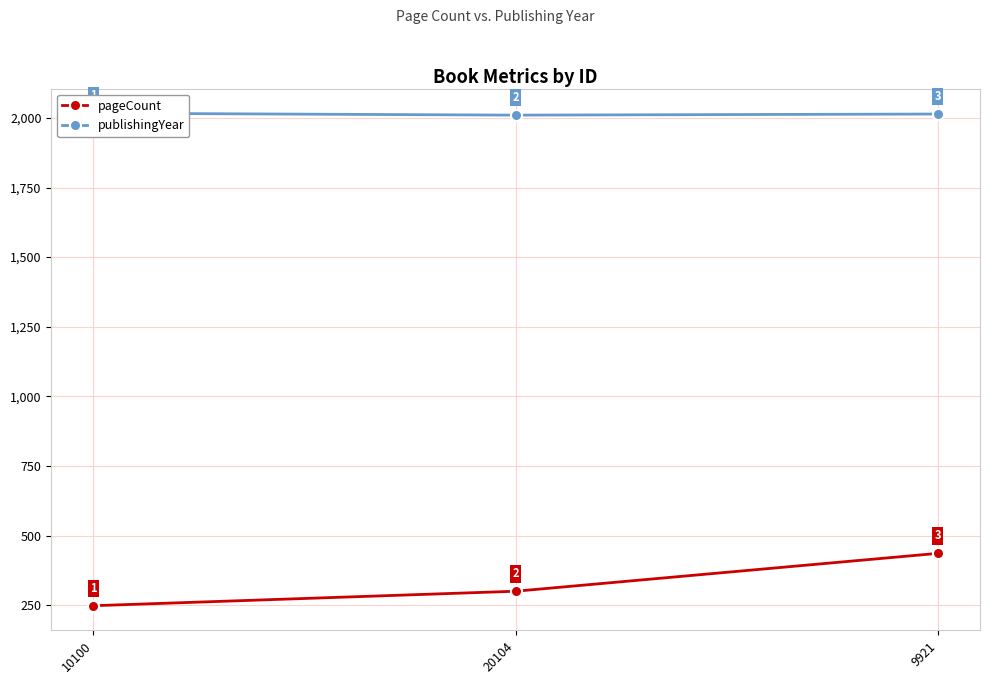

Rank the categories by publishingYear value from lowest to highest.

20104, 9921, 10100